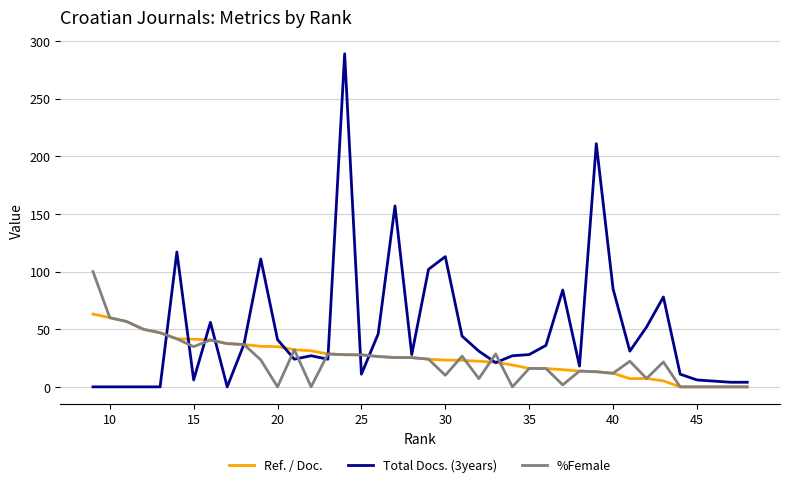

At which category is the sum across all series the highest?

24